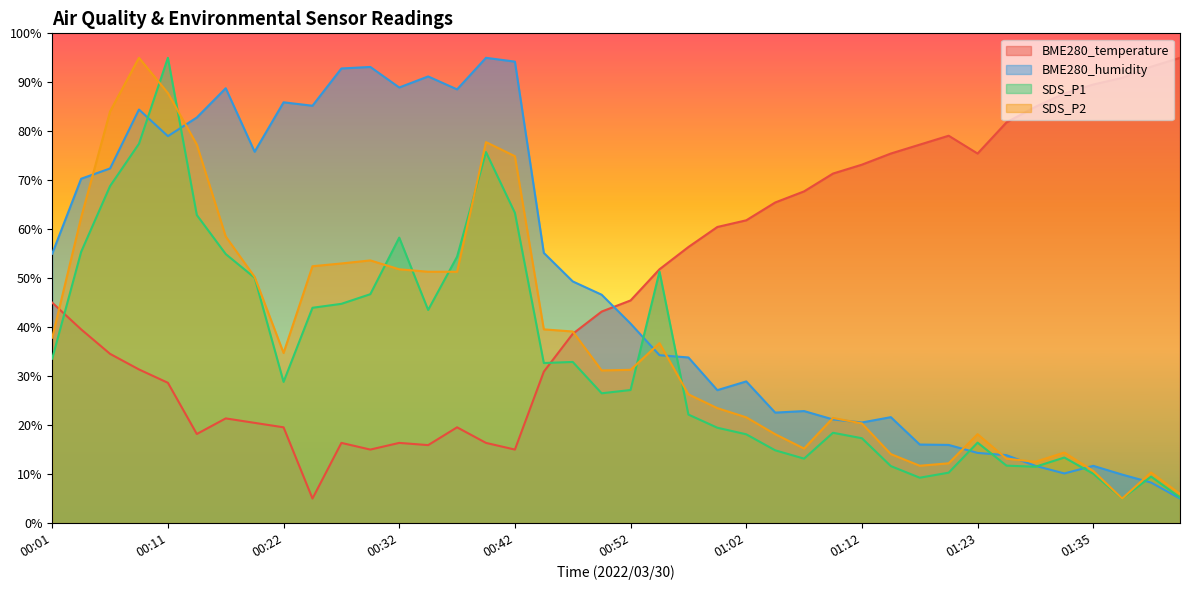

Which category has the lowest value in the SDS_P1 series?

01:38